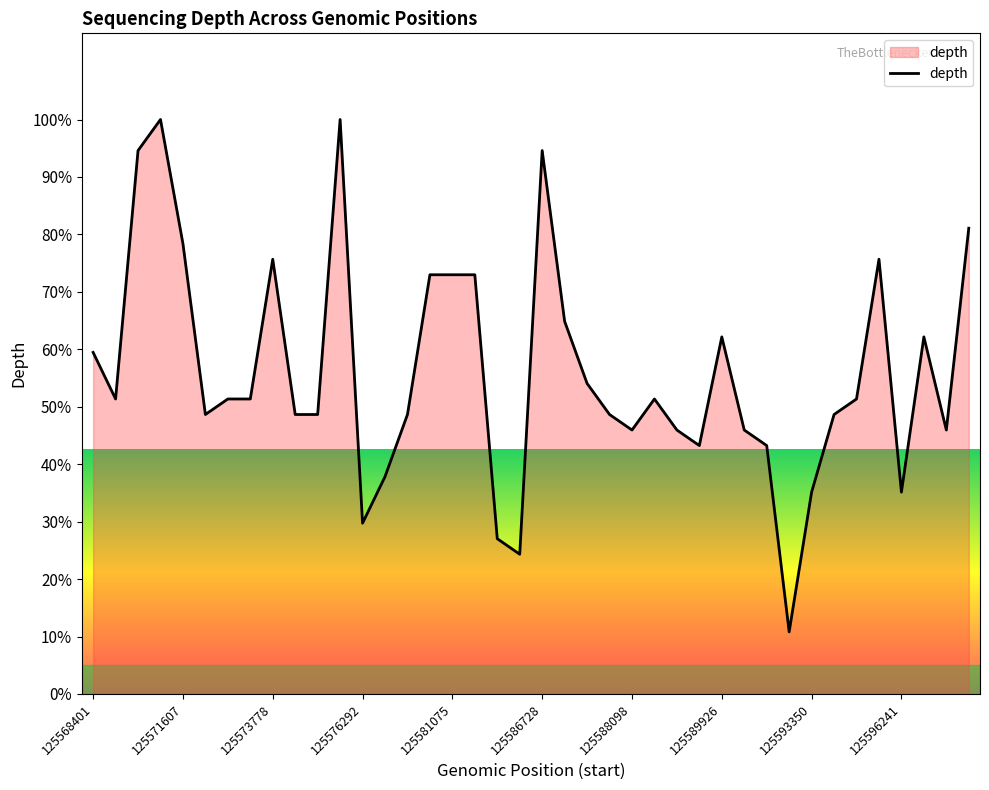

What is the difference between the maximum and minimum values?

89.2